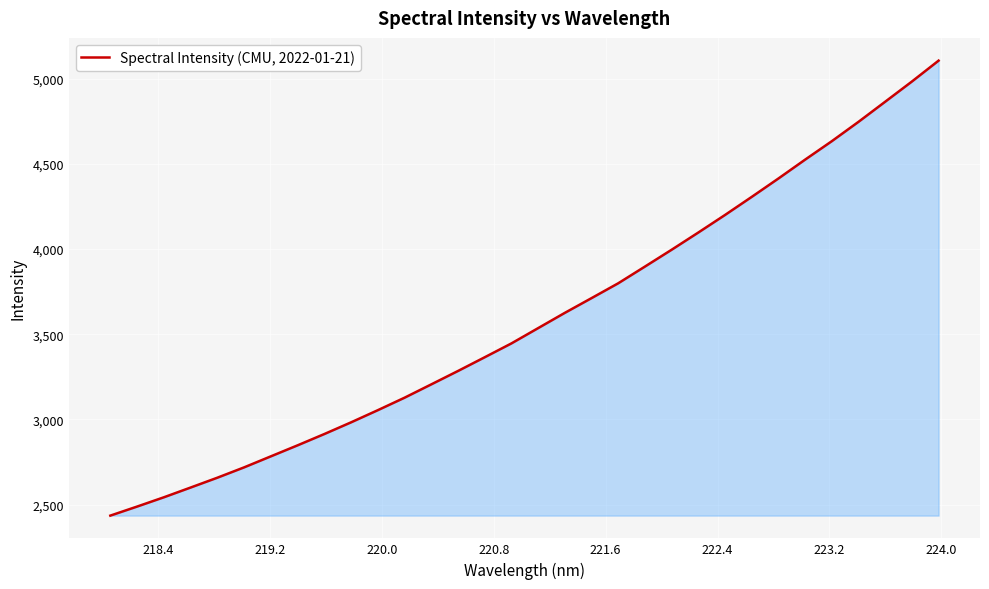

What is the minimum value shown in the chart?

2435.4